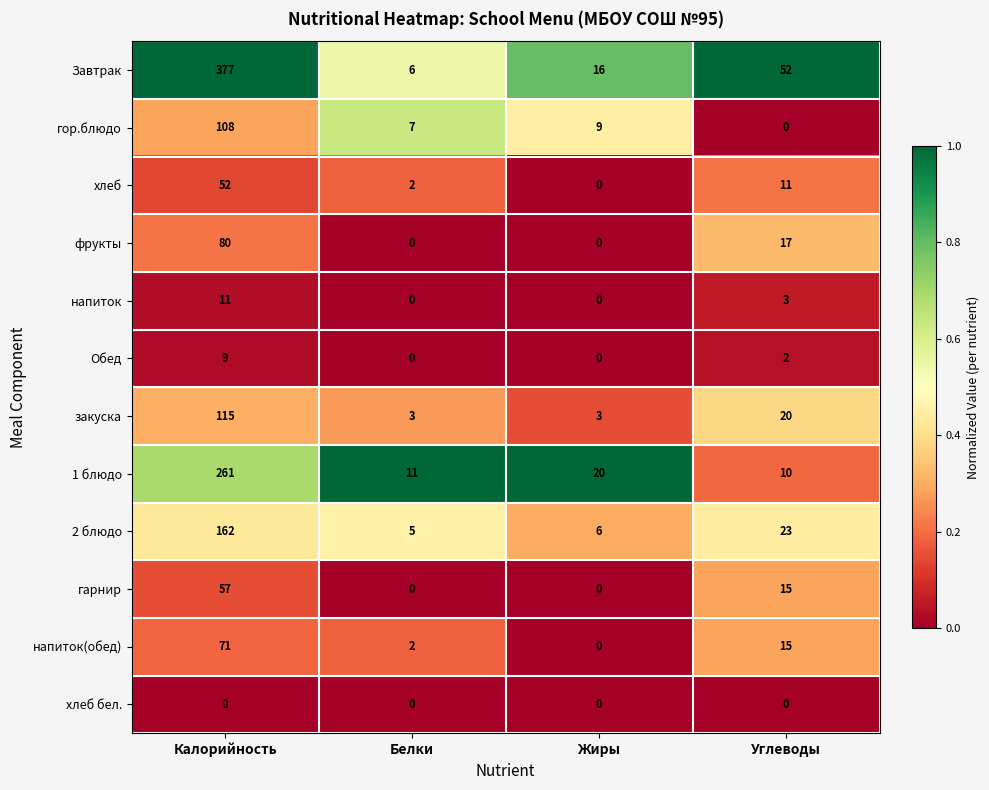

Which series has the largest range (max minus min)?

Завтрак